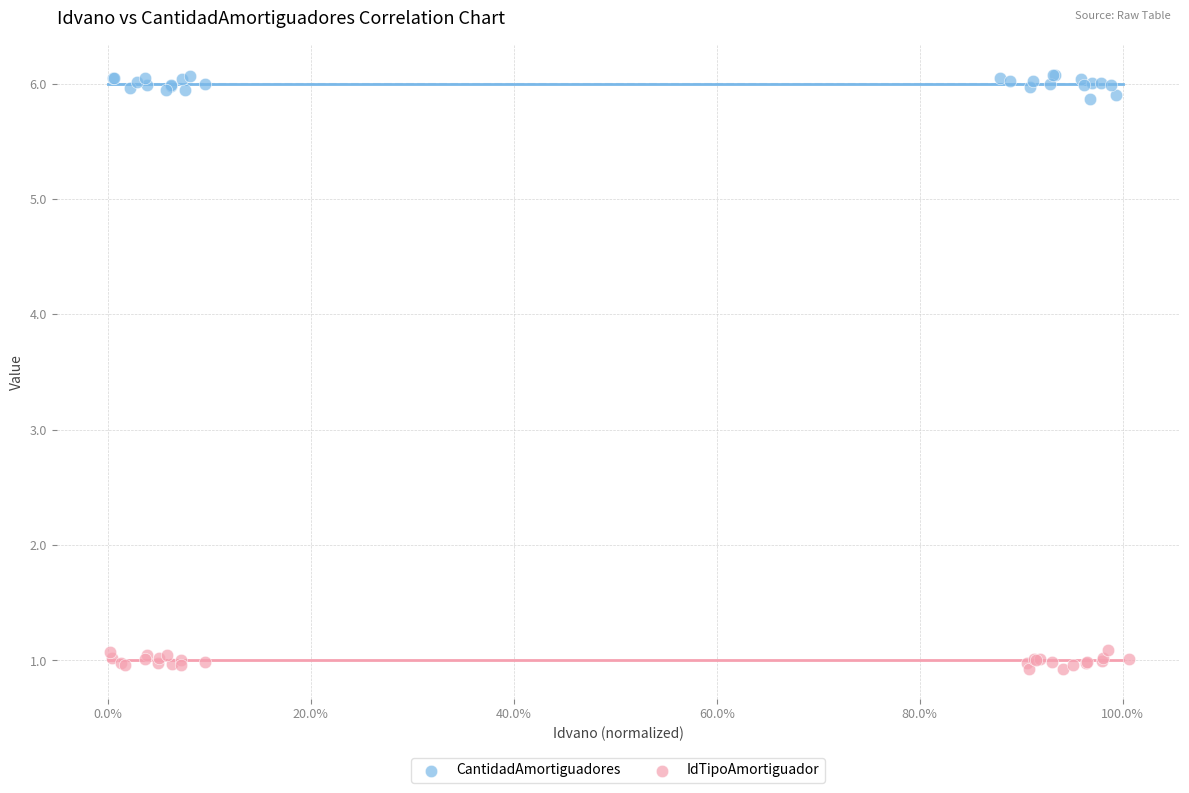

Which series reaches the maximum Y coordinate?

CantidadAmortiguadores